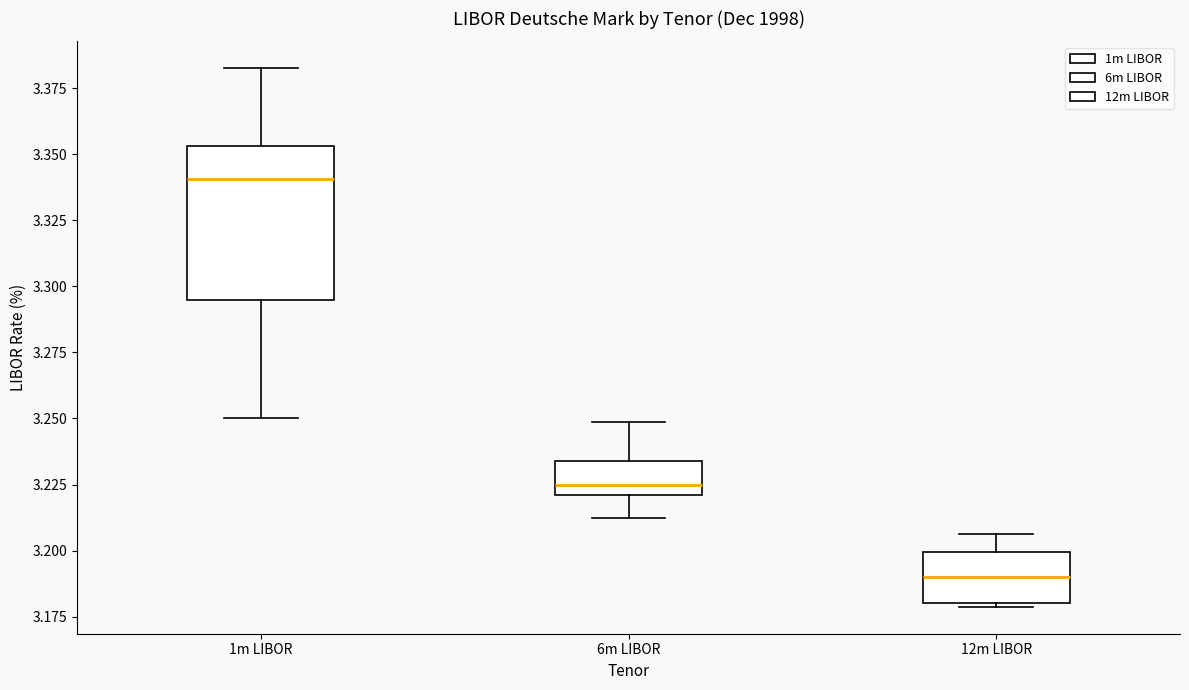

Reading left to right, transcribe this box plot: for each box, give where its median line is, the range the box spans, and where its two whiskers end, as read against the y-axis. The values are not printed on the chart, so give them approximately, as read against the axis.

1m LIBOR: median 3.340, box 3.295 to 3.355, whiskers 3.250 to 3.385
6m LIBOR: median 3.225, box 3.220 to 3.235, whiskers 3.215 to 3.250
12m LIBOR: median 3.190, box 3.180 to 3.200, whiskers 3.180 to 3.205